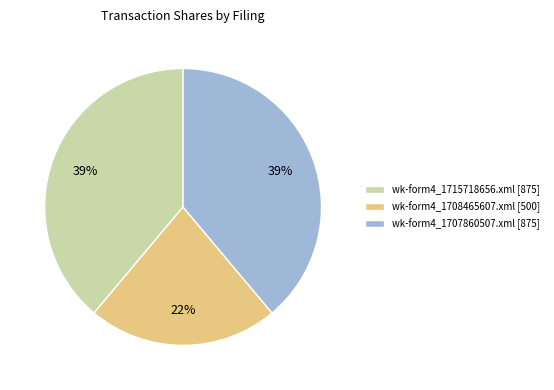

To the nearest percent, what percentage of the pie is wk-form4_1707860507.xml?

39%